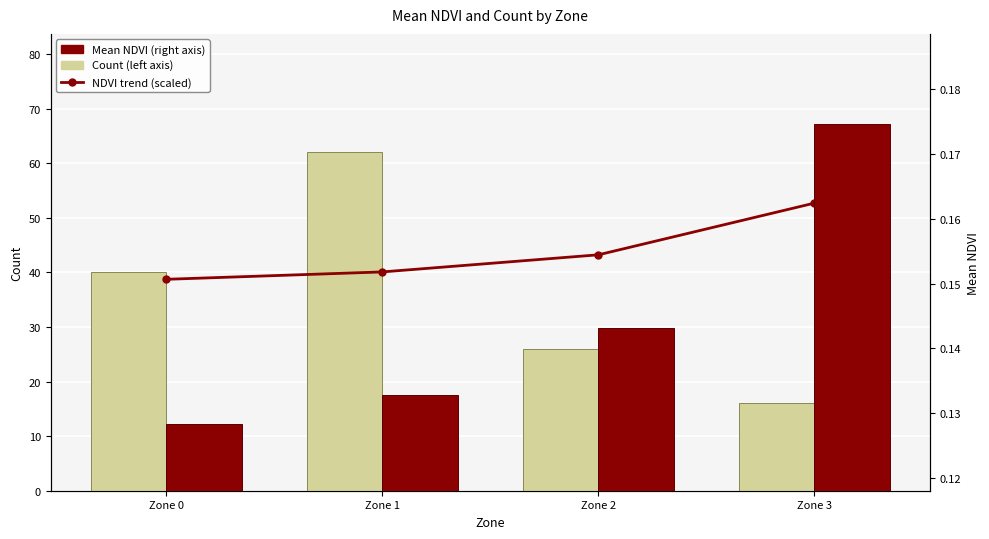

What are all the series names shown in the legend?

NDVI trend (scaled), Count, Mean NDVI